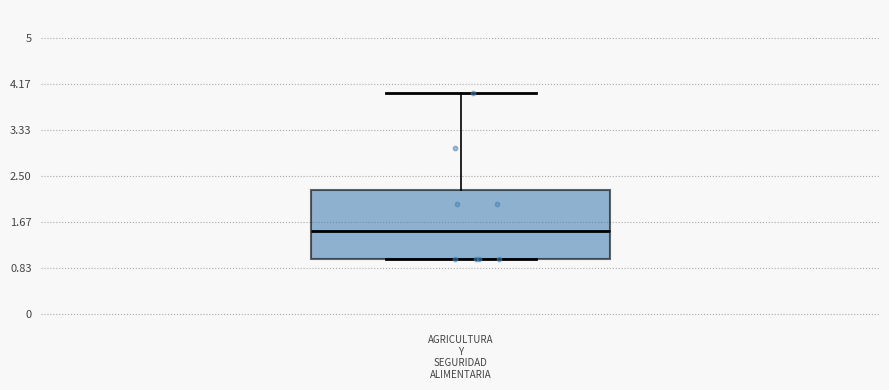

Where does the median line of the box for AGRICULTURA Y SEGURIDAD ALIMENTARIA sit on the y-axis? The values are not printed on the chart, so give them approximately, as read against the axis.

1.5